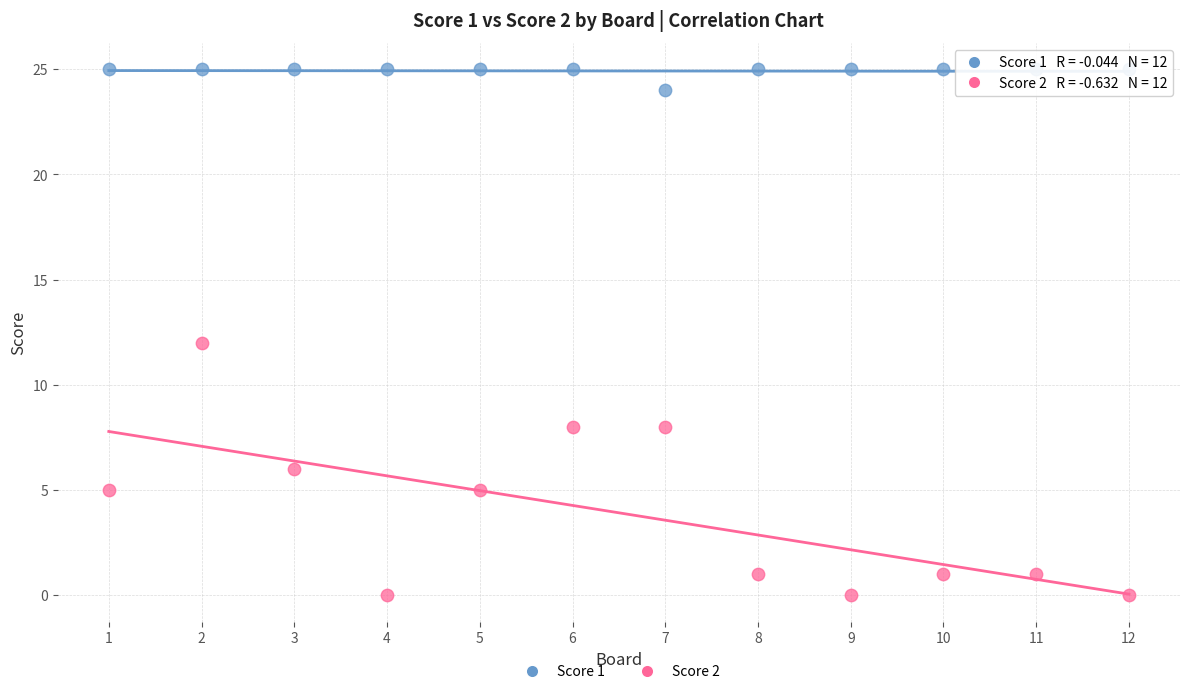

Across all data points, what is the range of X values (max minus min)?

11